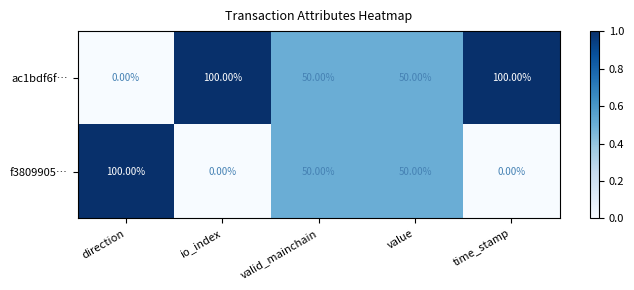

List the series in order of their overall mean, highest first.

ac1bdf6f…, f3809905…